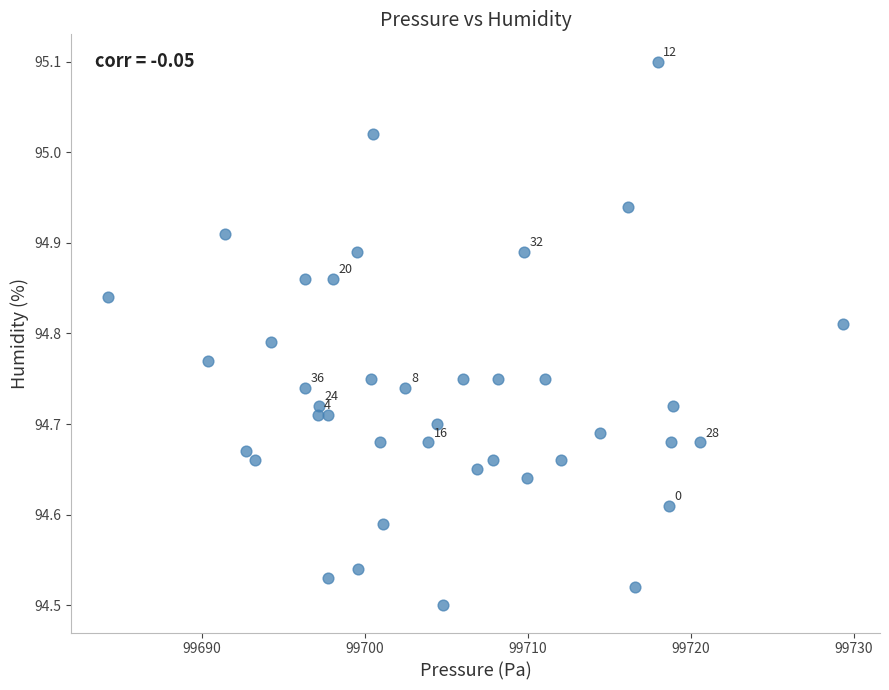

What is the range of Y values (max minus min)?

0.6